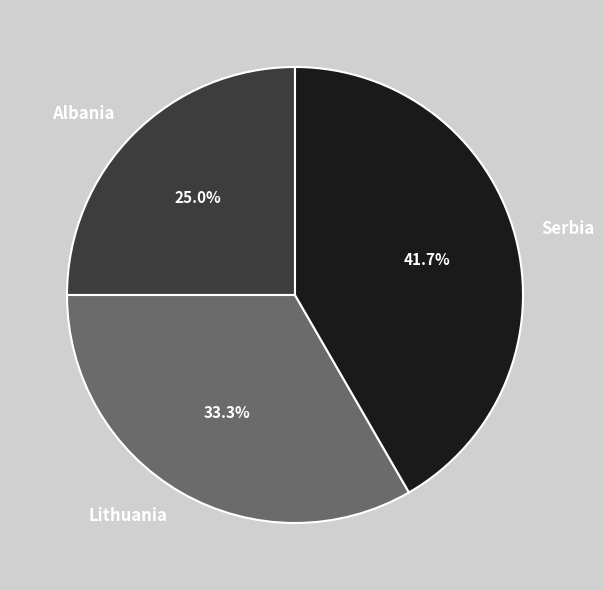

Count the number of slices in the pie.

3